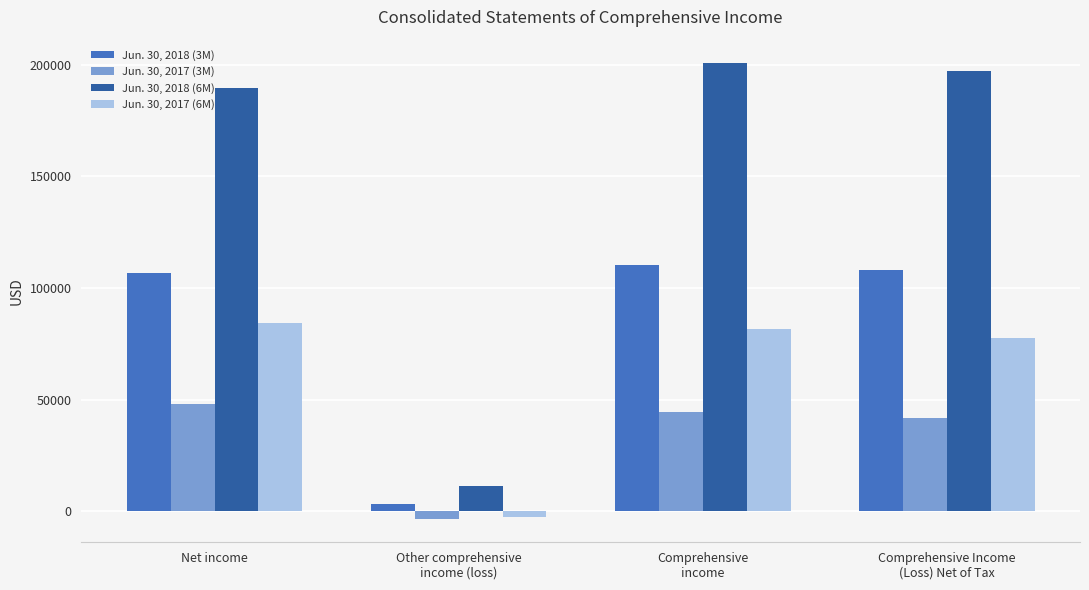

What are all the series names shown in the legend?

Jun. 30, 2018 (3M), Jun. 30, 2017 (3M), Jun. 30, 2018 (6M), Jun. 30, 2017 (6M)